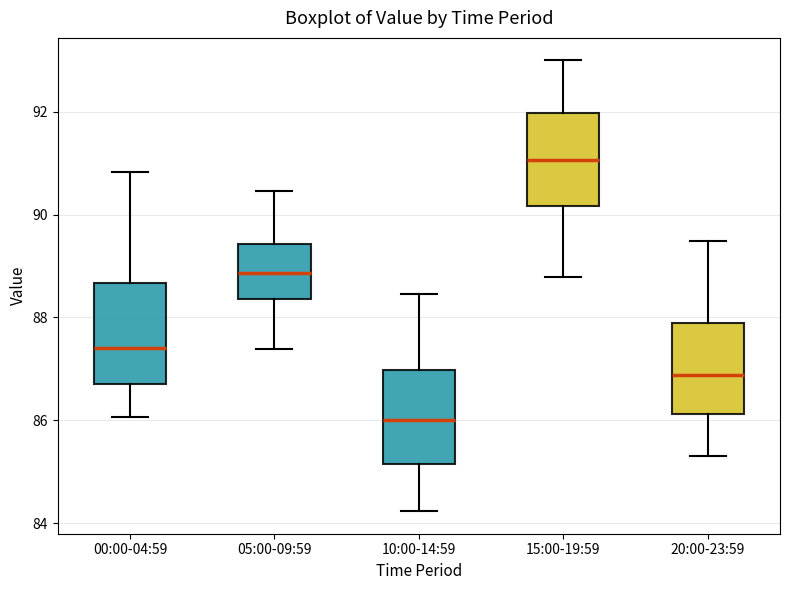

Reading left to right, read every box against the y-axis: the position of its median line, the range the box covers, and the ends of its whiskers. The values are not printed on the chart, so give them approximately, as read against the axis.

00:00-04:59: median 87.4, box 86.8 to 88.6, whiskers 86.0 to 90.8
05:00-09:59: median 88.8, box 88.4 to 89.4, whiskers 87.4 to 90.4
10:00-14:59: median 86.0, box 85.2 to 87.0, whiskers 84.2 to 88.4
15:00-19:59: median 91.0, box 90.2 to 92.0, whiskers 88.8 to 93.0
20:00-23:59: median 86.8, box 86.2 to 87.8, whiskers 85.4 to 89.4